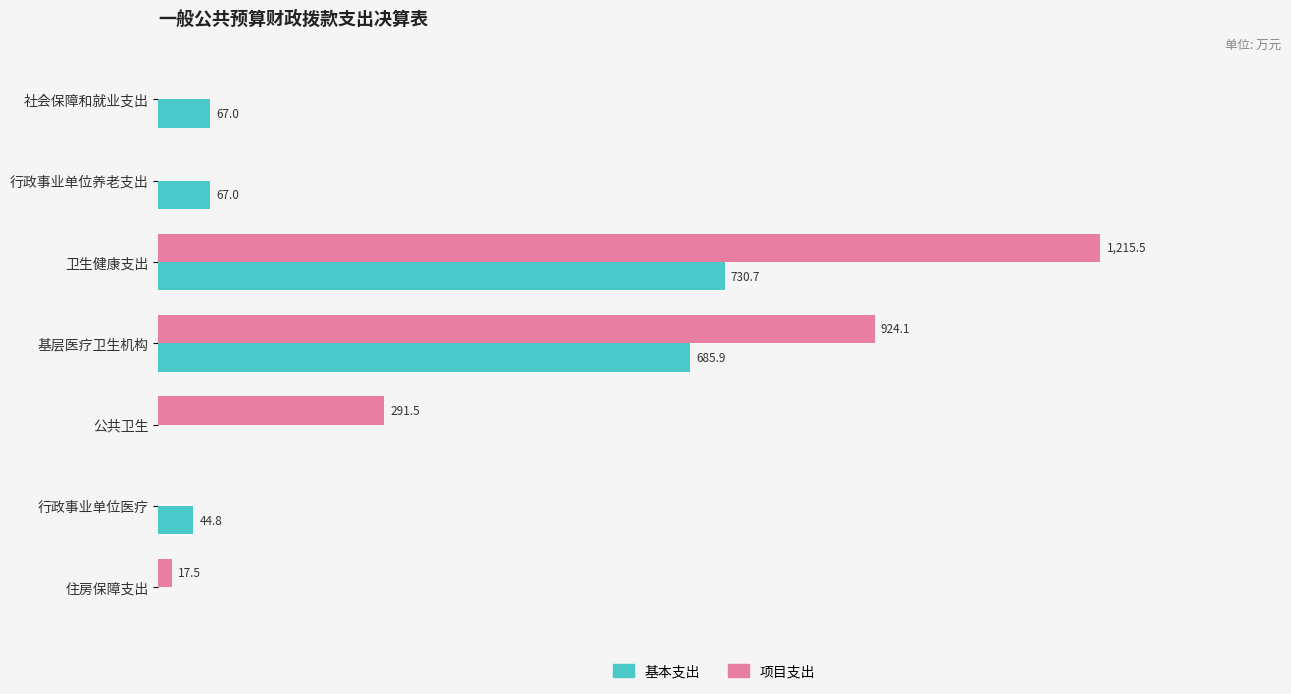

Between 社会保障和就业支出 and 卫生健康支出, which series saw the biggest shift?

项目支出